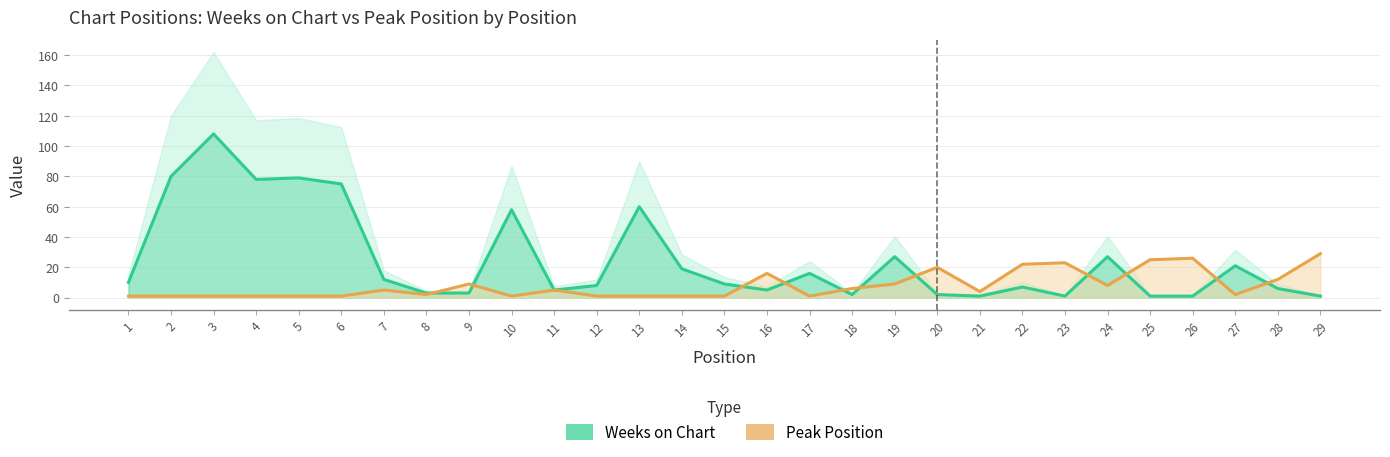

Between 9 and 26, which series saw the biggest shift?

Peak Position